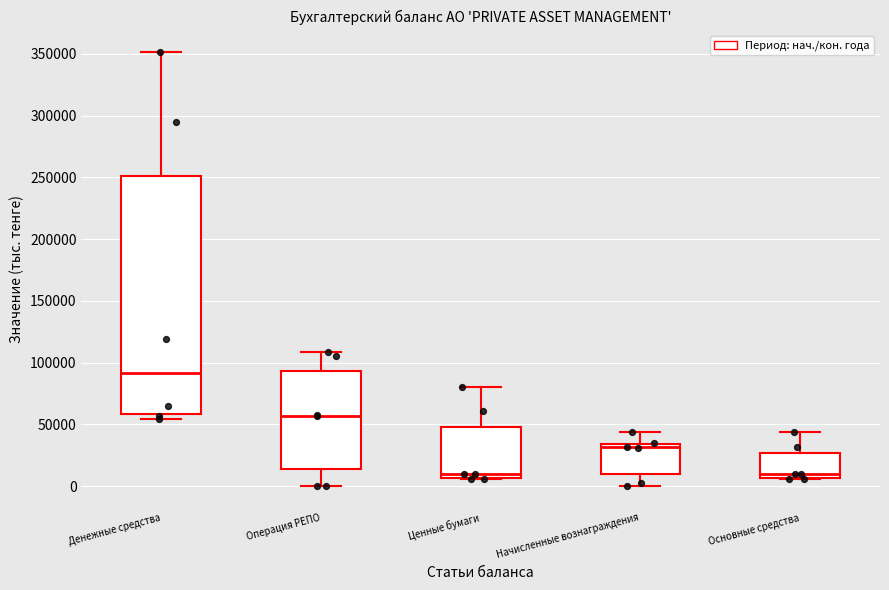

Reading left to right, read every box against the y-axis: the position of its median line, the range the box covers, and the ends of its whiskers. The values are not printed on the chart, so give them approximately, as read against the axis.

Денежные средства: median 90000, box 60000 to 250000, whiskers 55000 to 350000
Операция РЕПО: median 55000, box 15000 to 95000, whiskers 0 to 110000
Ценные бумаги: median 10000, box 5000 to 50000, whiskers 5000 to 80000
Начисленные вознаграждения: median 30000, box 10000 to 35000, whiskers 0 to 45000
Основные средства: median 10000, box 5000 to 25000, whiskers 5000 to 45000